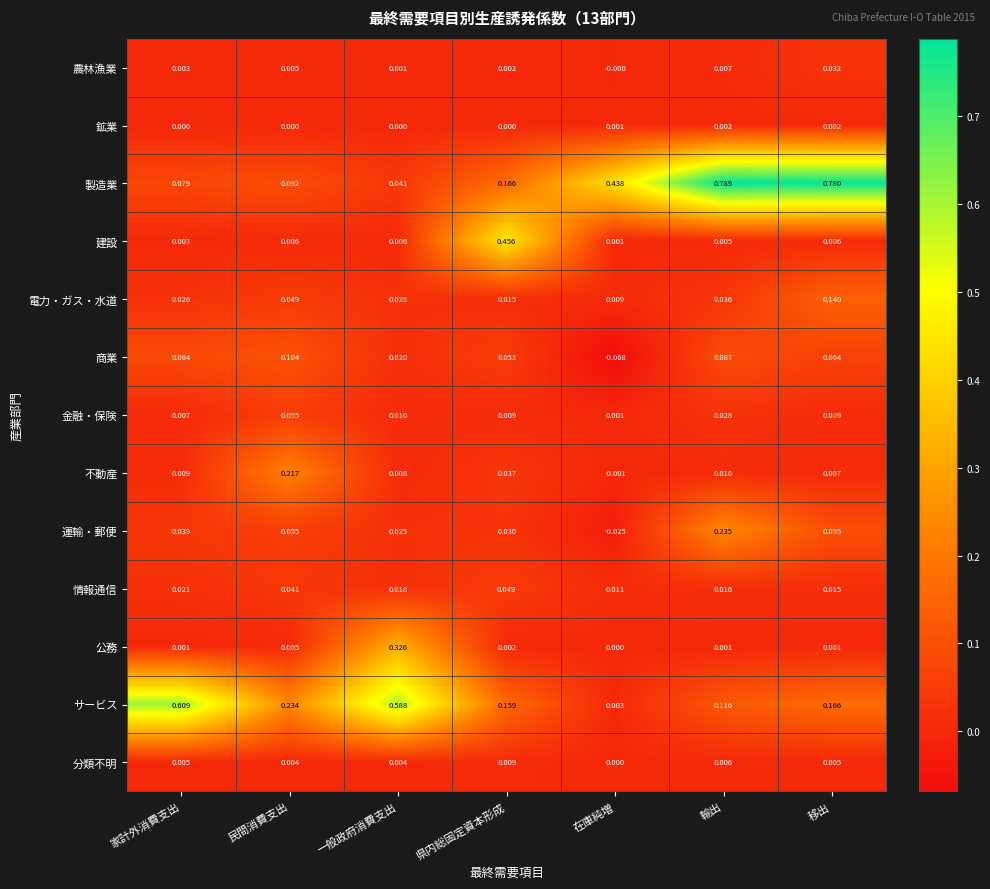

At which label is 分類不明 closest to 0?

在庫純増